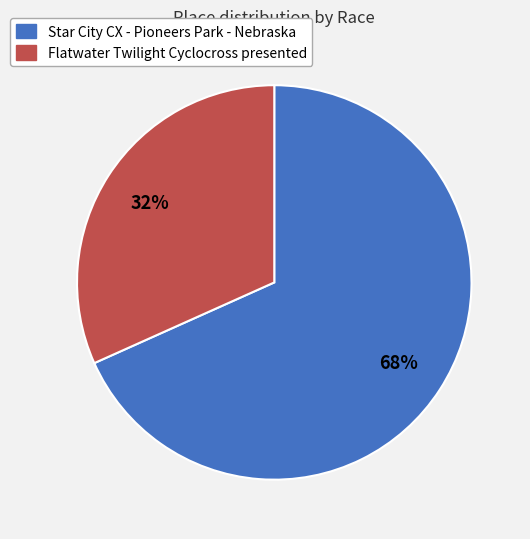

Is the sum of Flatwater Twilight Cyclocross presented and Star City CX - Pioneers Park - Nebraska greater than half?

Yes